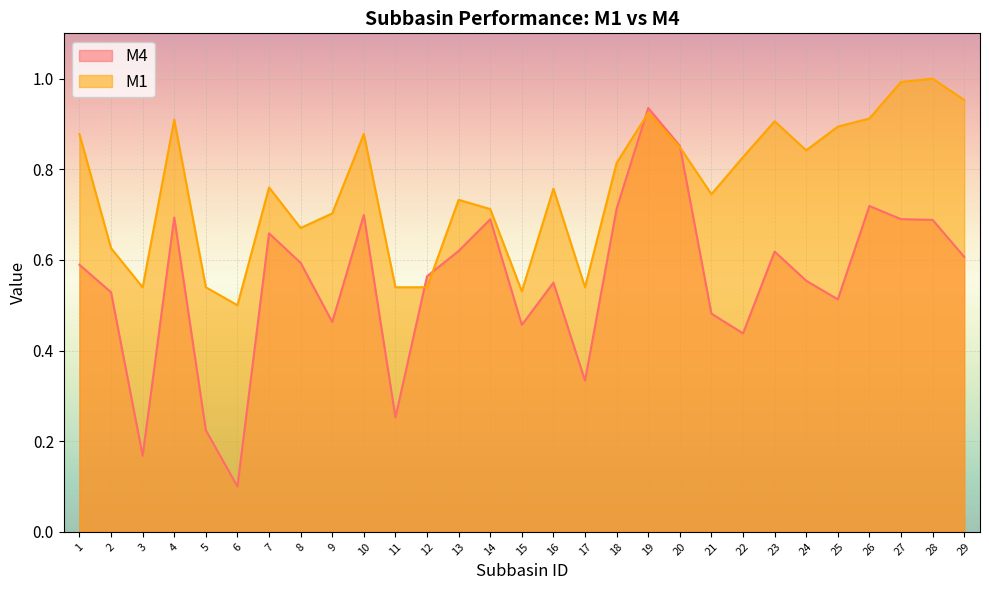

At how many categories does at least one series exceed 0?

29